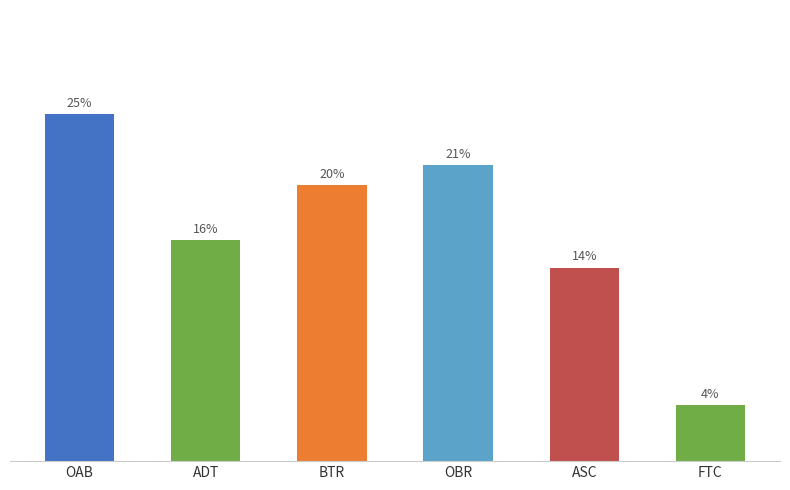

Does the chart contain any negative values?

No